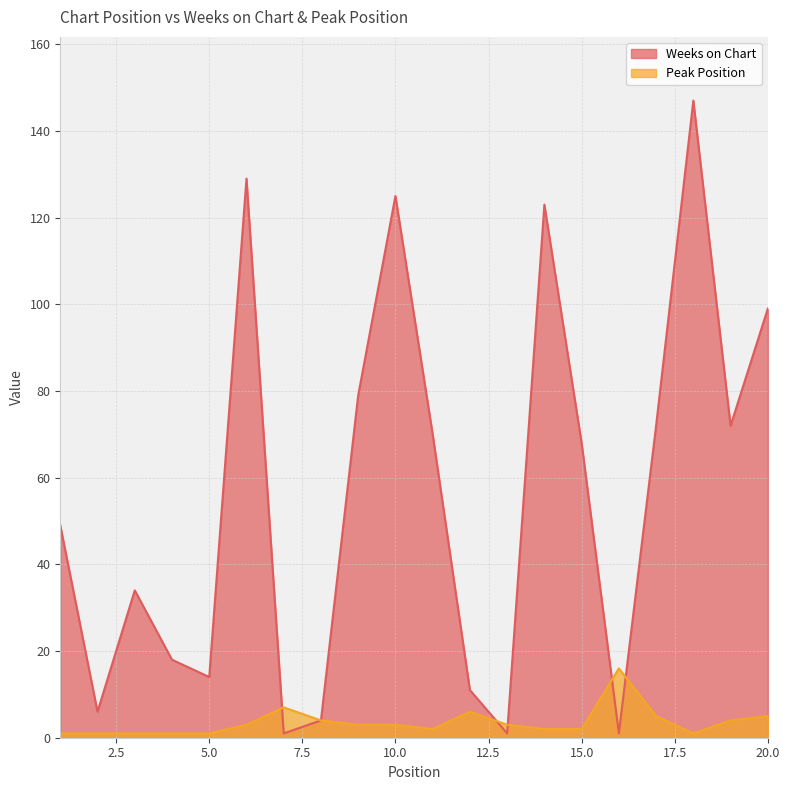

Between which two adjacent categories do Weeks on Chart and Peak Position first intersect?

6 and 7